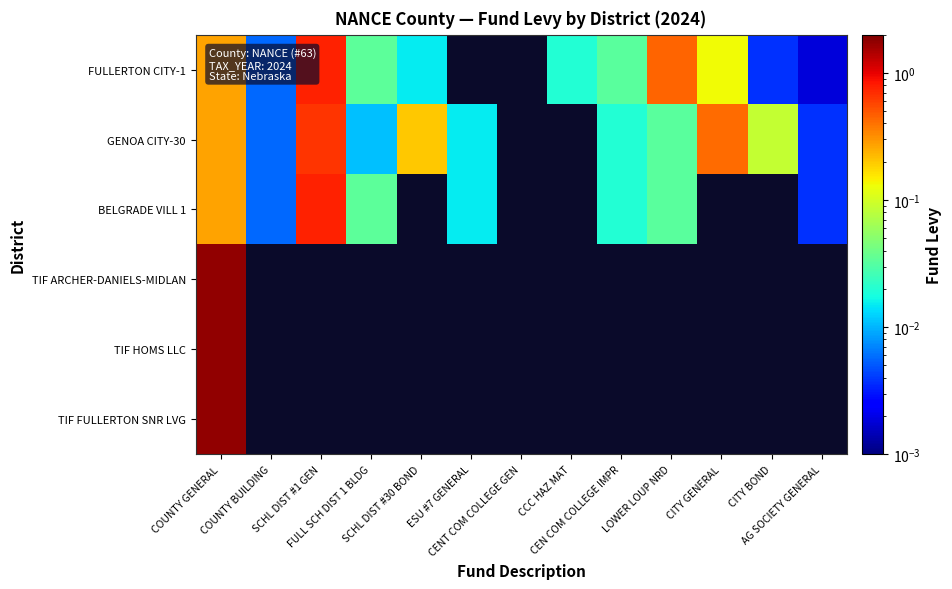

At which label does FULLERTON CITY-1 reach its minimum?

AG SOCIETY GENERAL